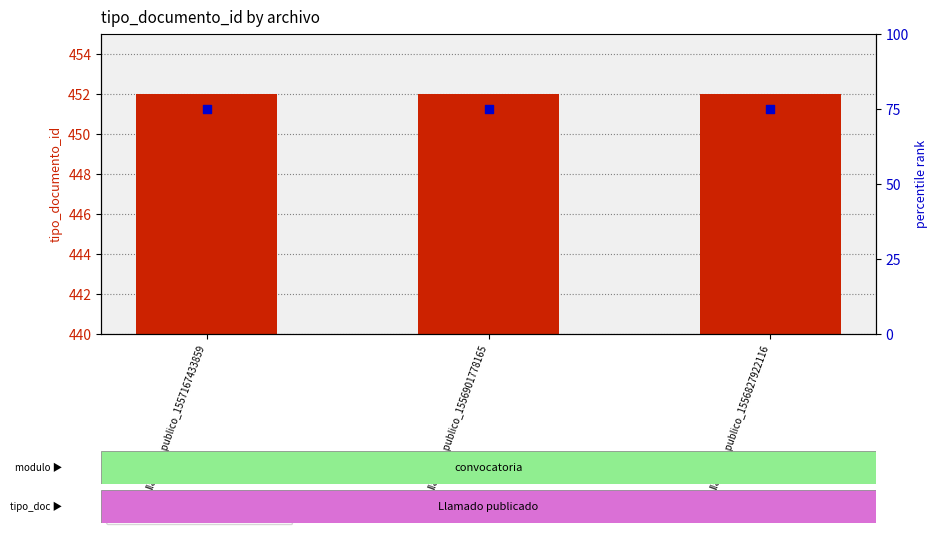

Which series reaches the minimum Y coordinate?

percentile rank within the sample